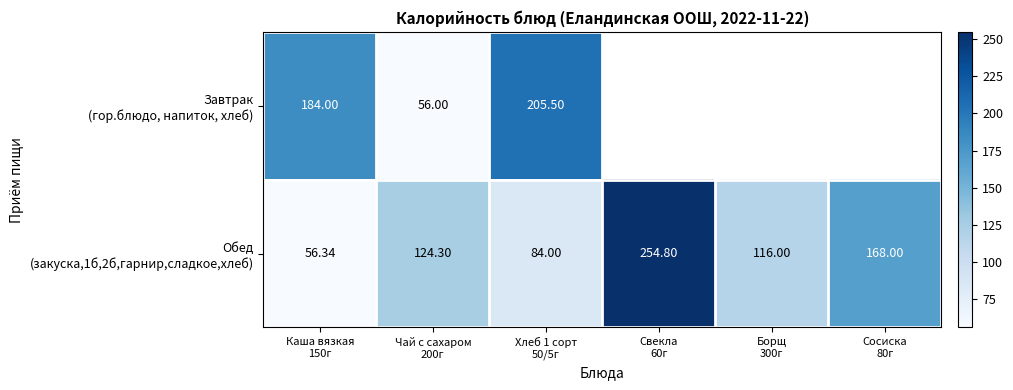

What is the total value across all series at Каша вязкая
150г?

240.3